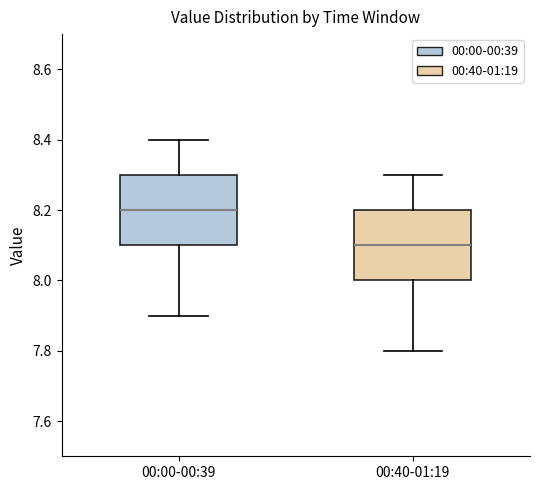

Reading left to right, transcribe this box plot: for each box, give where its median line is, the range the box spans, and where its two whiskers end, as read against the y-axis. The values are not printed on the chart, so give them approximately, as read against the axis.

00:00-00:39: median 8.2, box 8.1 to 8.3, whiskers 7.9 to 8.4
00:40-01:19: median 8.1, box 8.0 to 8.2, whiskers 7.8 to 8.3